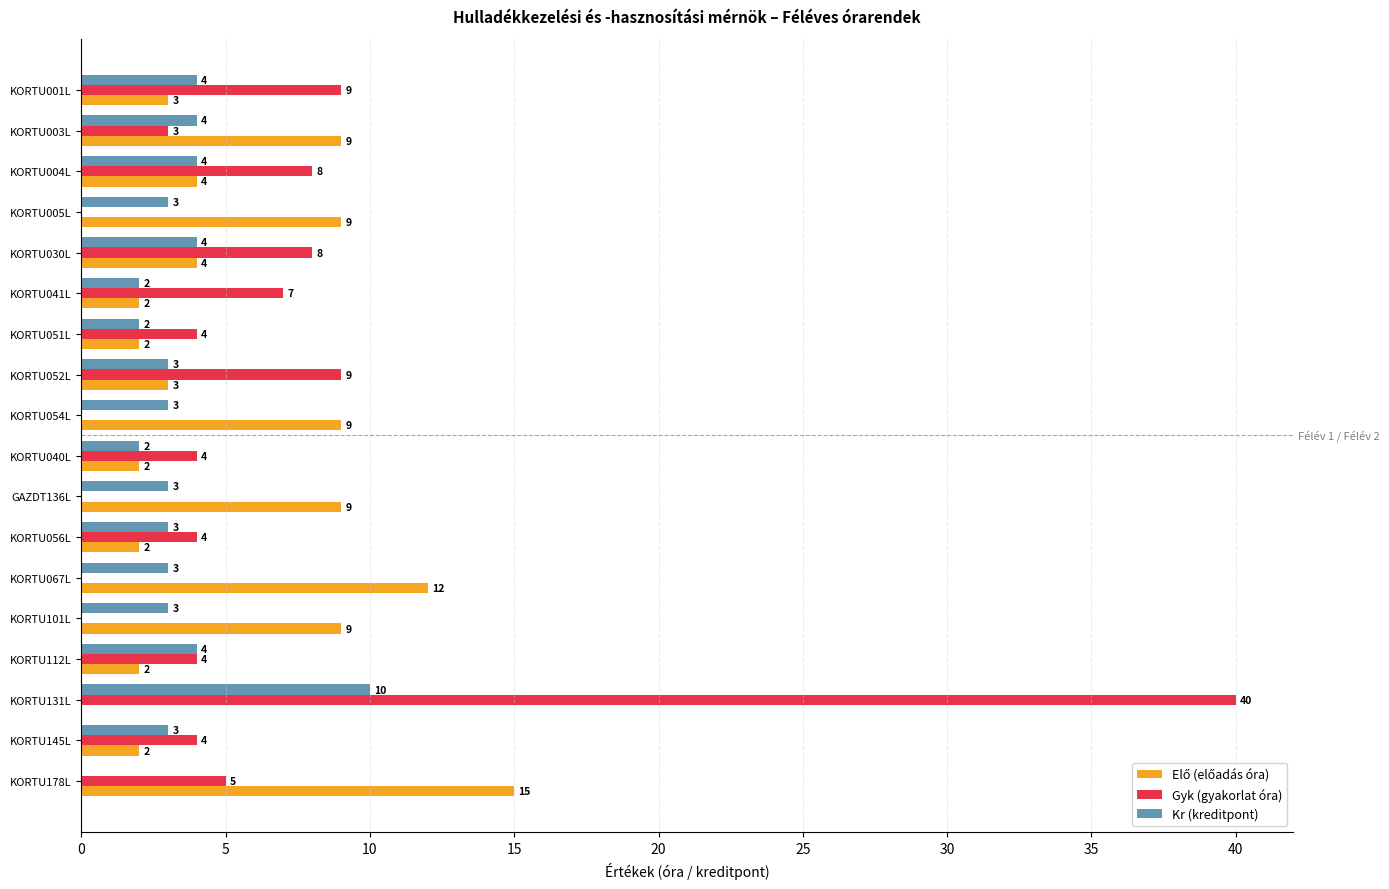

What is the sum of all Gyk (gyakorlat óra) values?

109